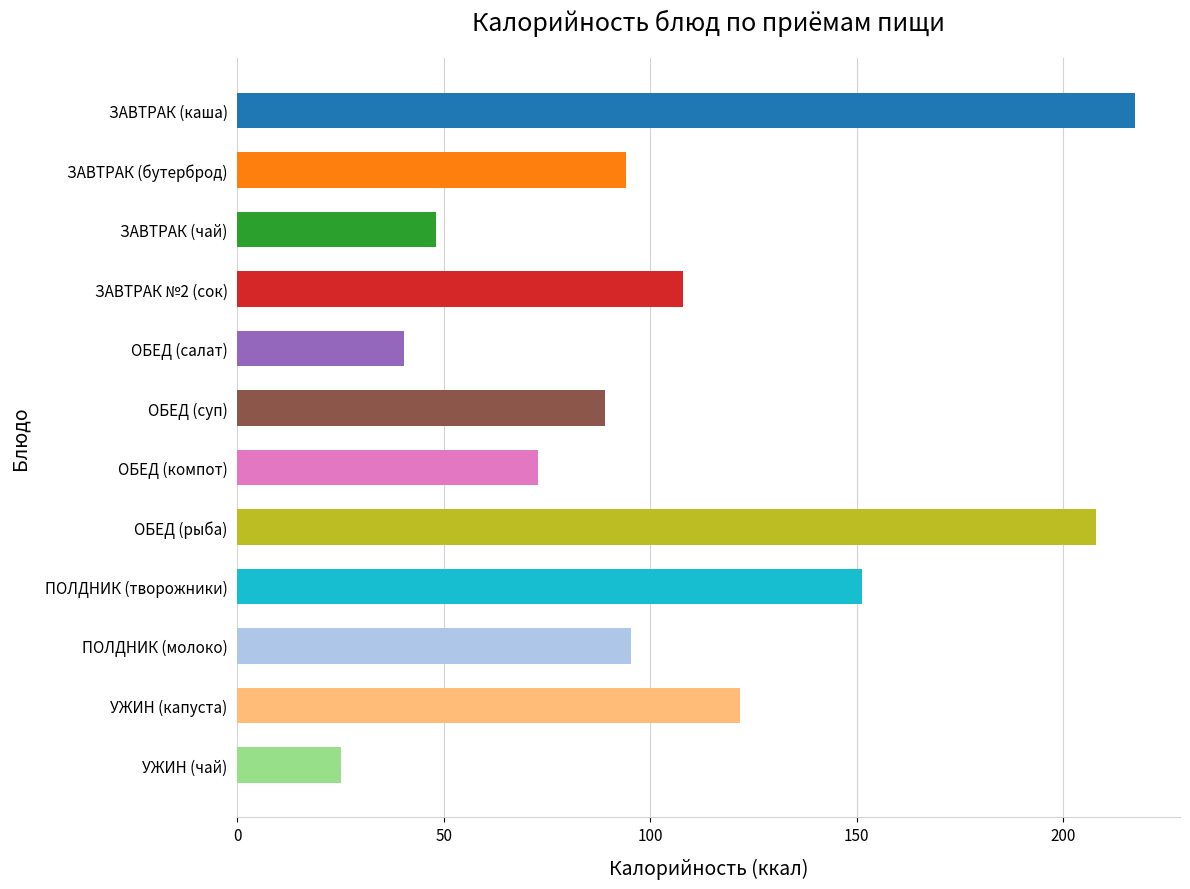

Where is the data nearest to the value 121?

УЖИН (капуста)